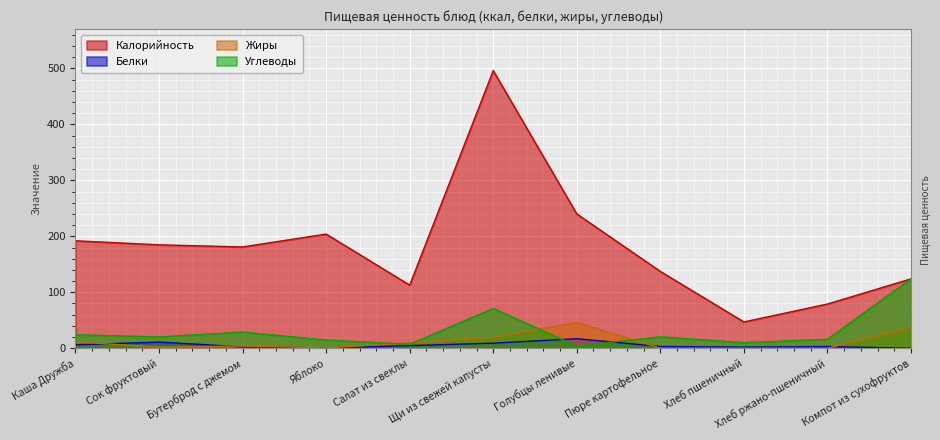

The value of Углеводы at Каша Дружба is 40.7. True or false?

False